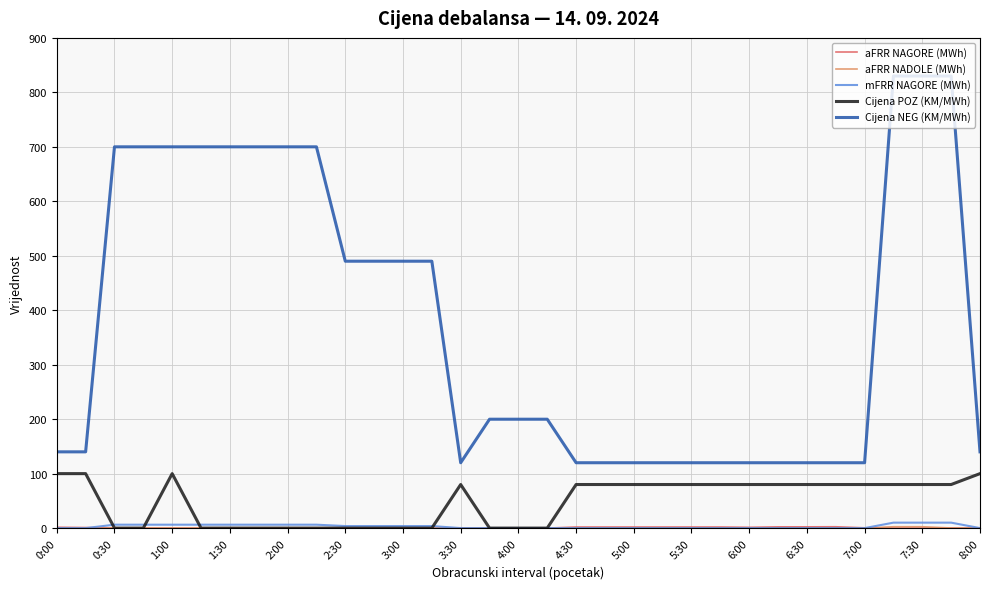

Which series has the widest spread of values?

Cijena NEG (KM/MWh)